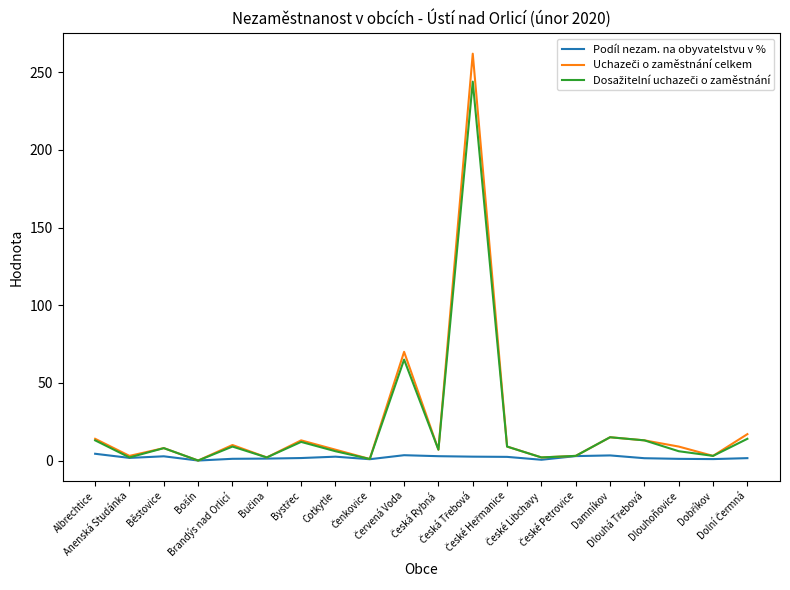

True or false: Podíl nezam. na obyvatelstvu v % and Uchazeči o zaměstnání celkem cross at least once.

False